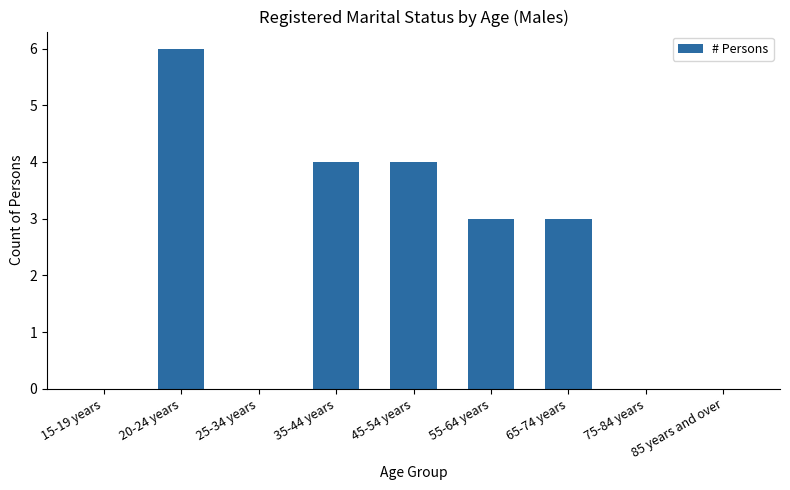

Which label corresponds to the largest value in the chart?

20-24 years